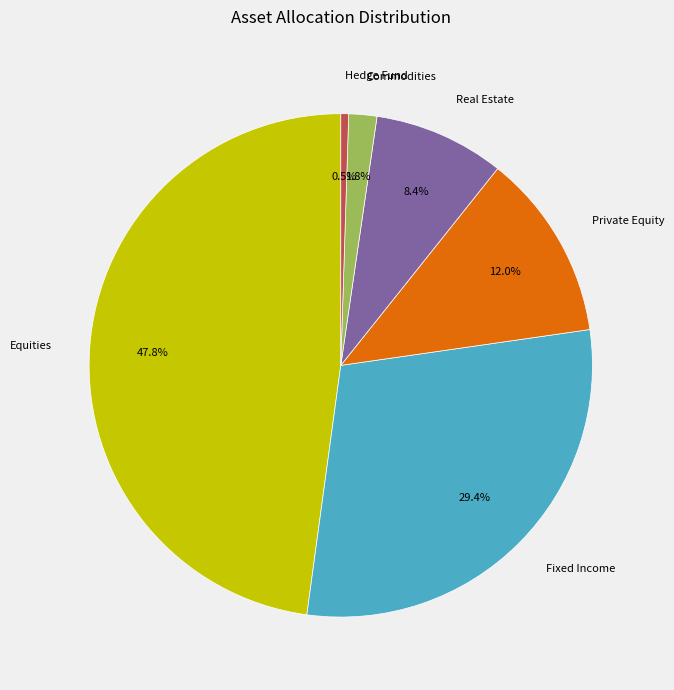

How many segments does this pie chart have?

6